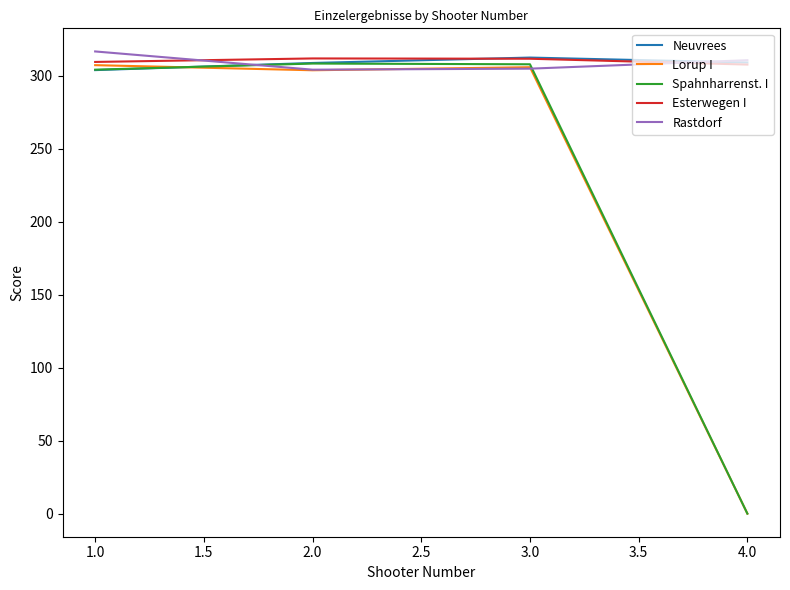

What is the total value across all series at 2.0?

1537.6